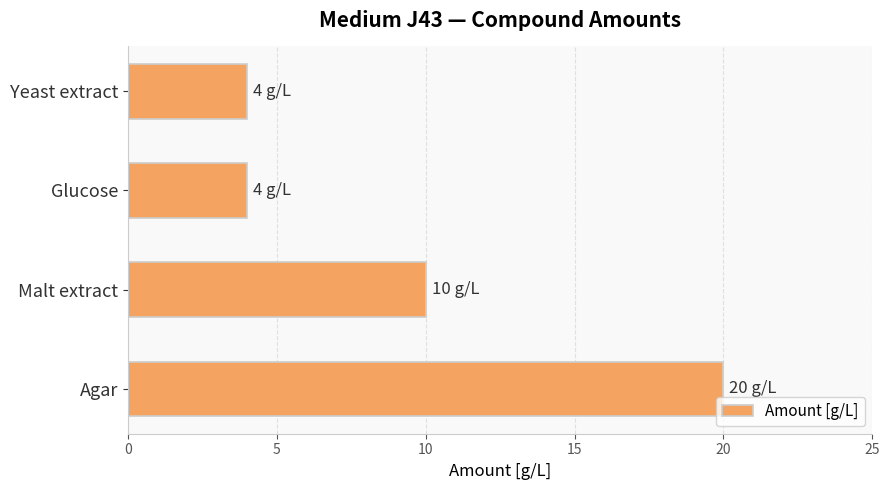

Reading bottom to top, extract all data points from this chart.

20	10	4	4